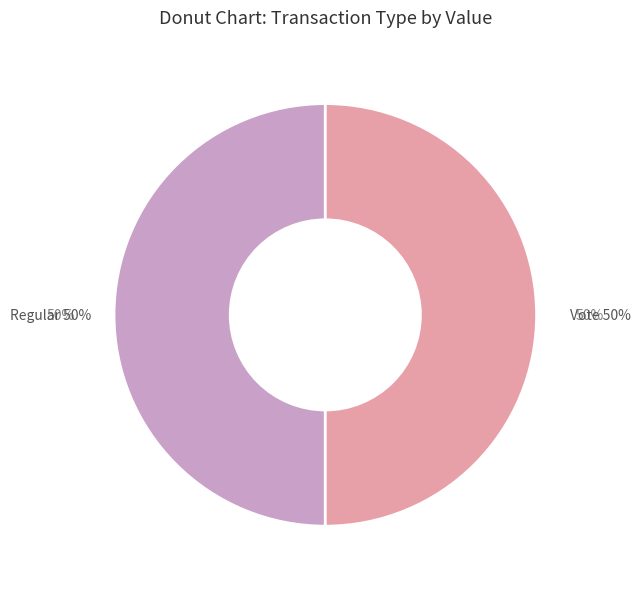

Rank the categories by value from highest to lowest.

Vote, Regular